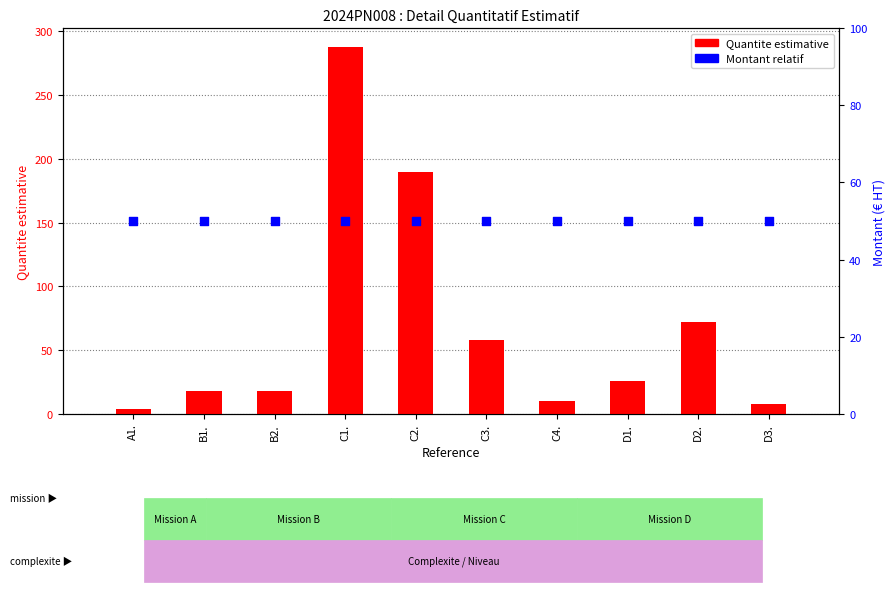

Which series contains the lowest Y value?

Quantite estimative